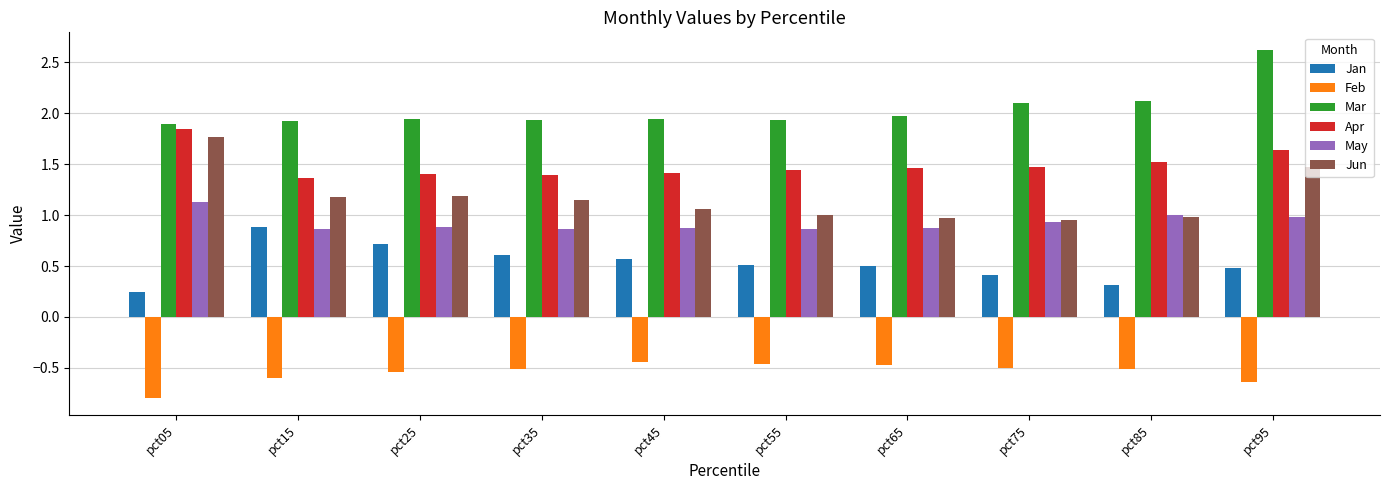

The Jun series shows 1.5 at pct95. True or false?

True